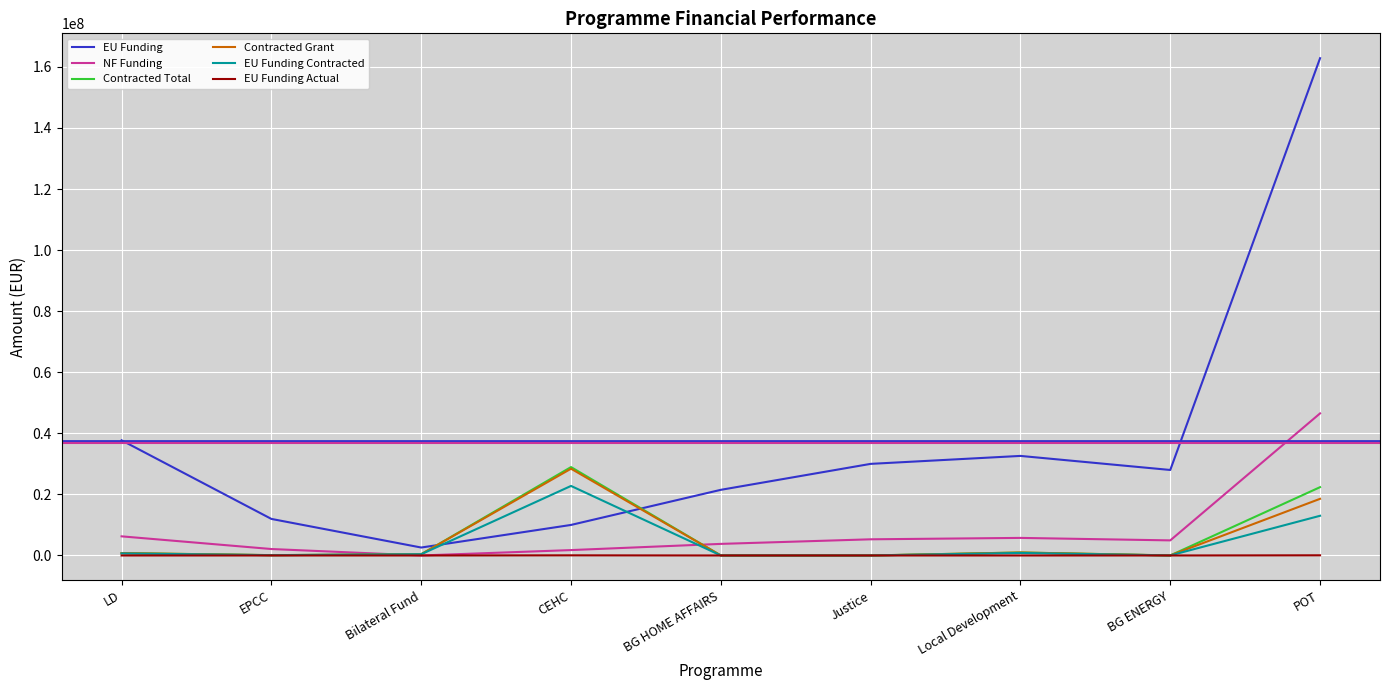

Does the chart have visible grid lines?

Yes